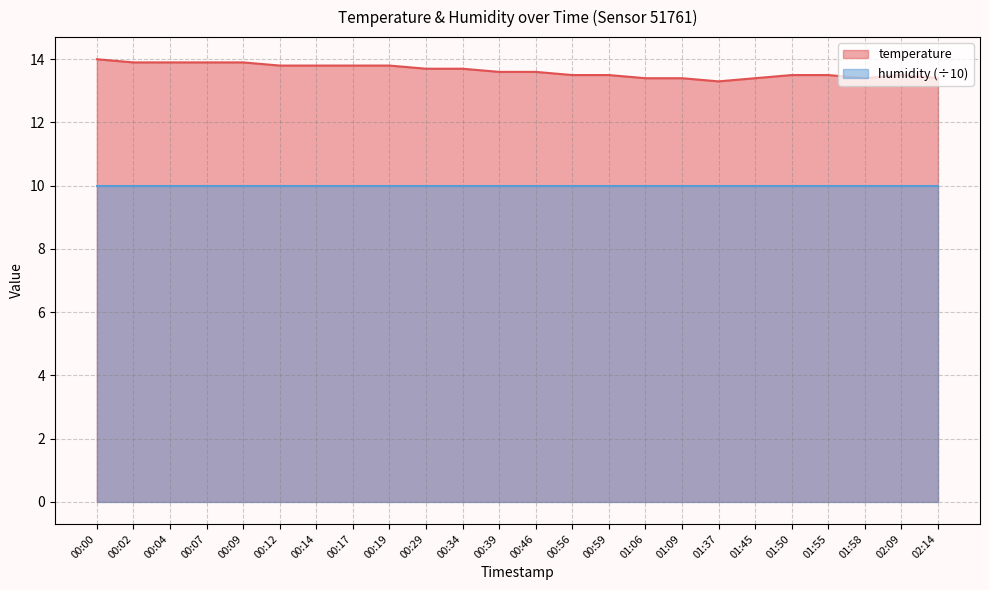

What is the change in value from 00:00 to 00:09?

-0.1